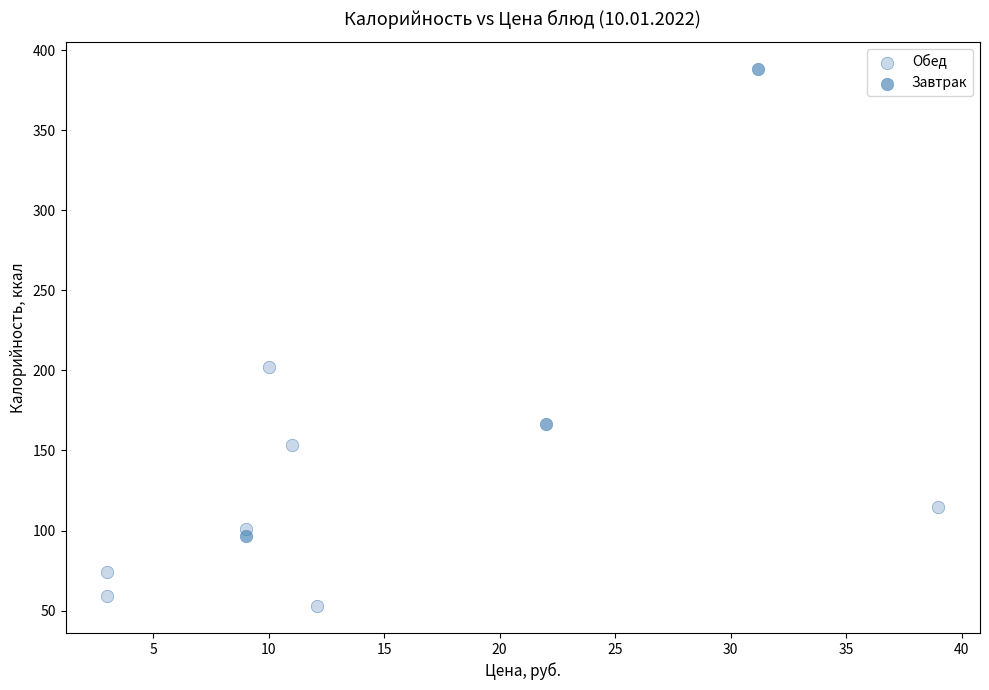

Which series reaches the maximum Y coordinate?

Завтрак